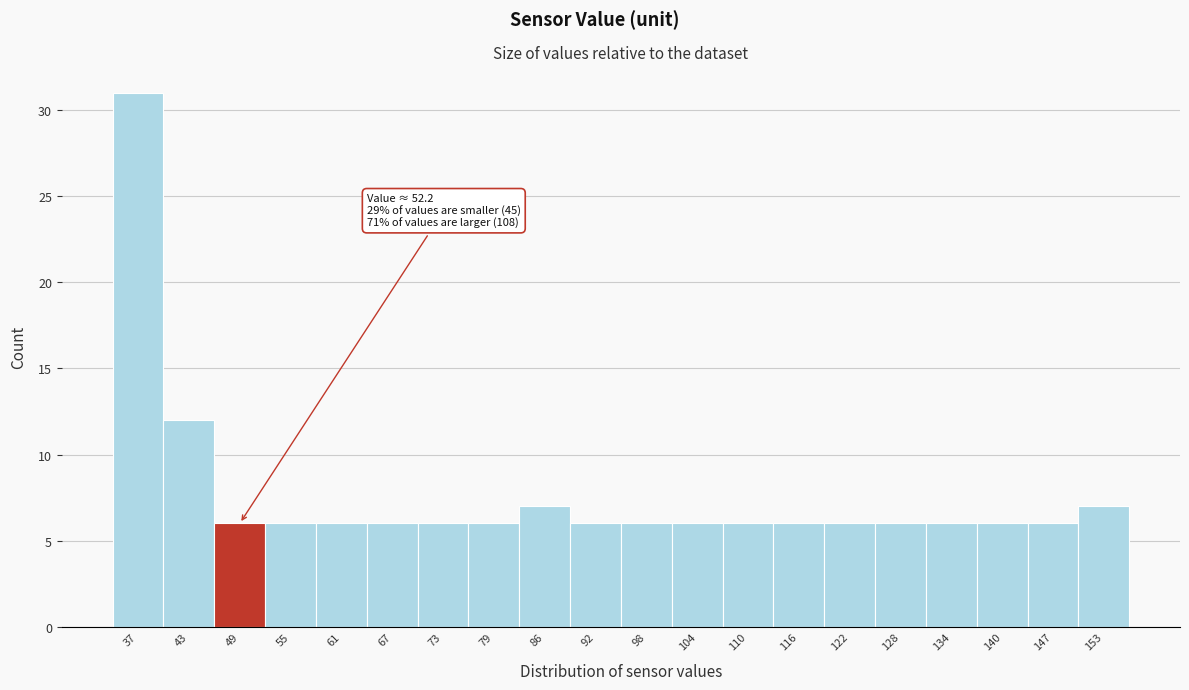

Reading left to right, transcribe all the data shown in this chart.

31	12	6	6	6	6	6	6	7	6	6	6	6	6	6	6	6	6	6	7